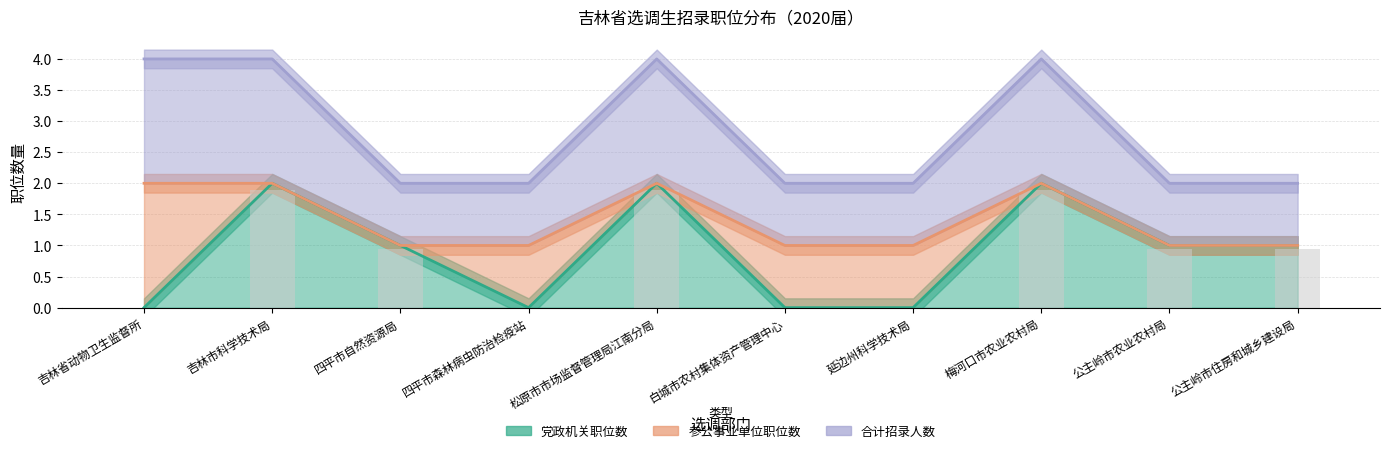

The 合计招录人数 series shows 2 at 吉林省动物卫生监督所. True or false?

True